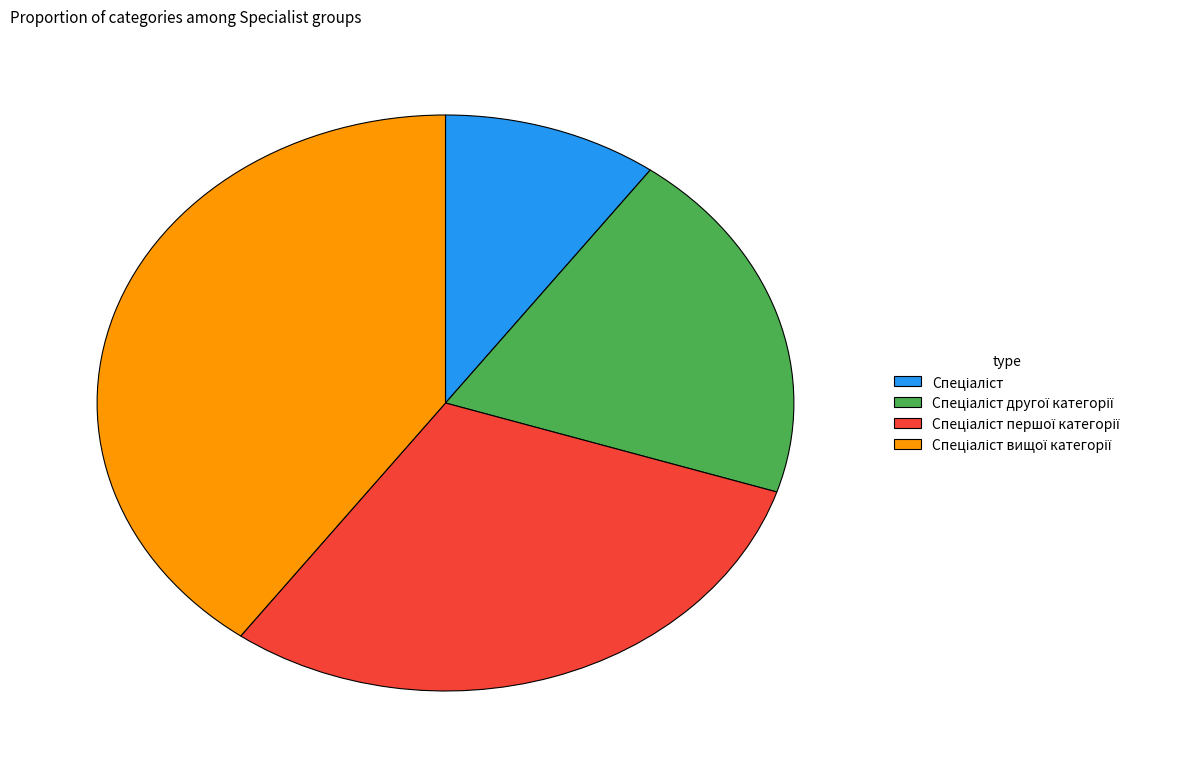

Is there a majority slice in this chart?

No